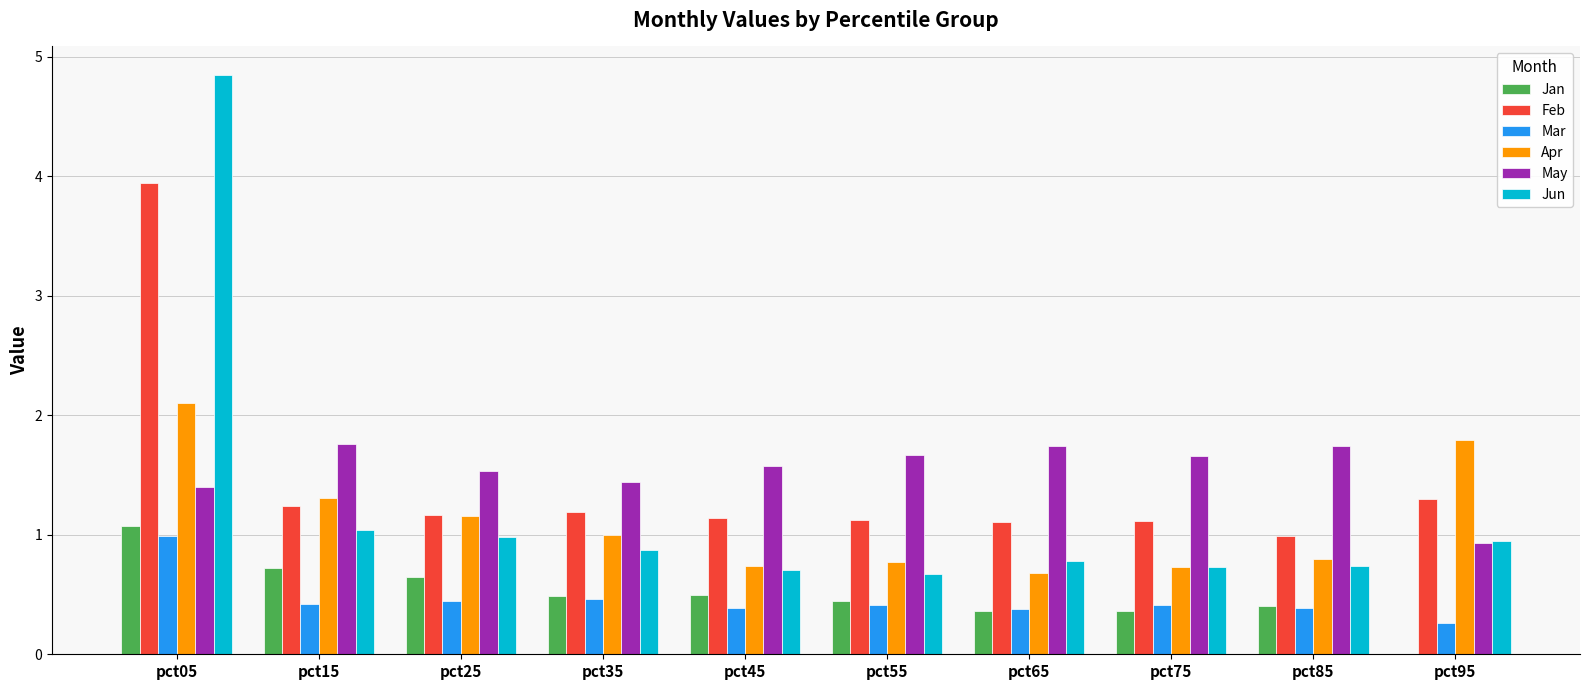

At which category is the sum across all series the highest?

pct05